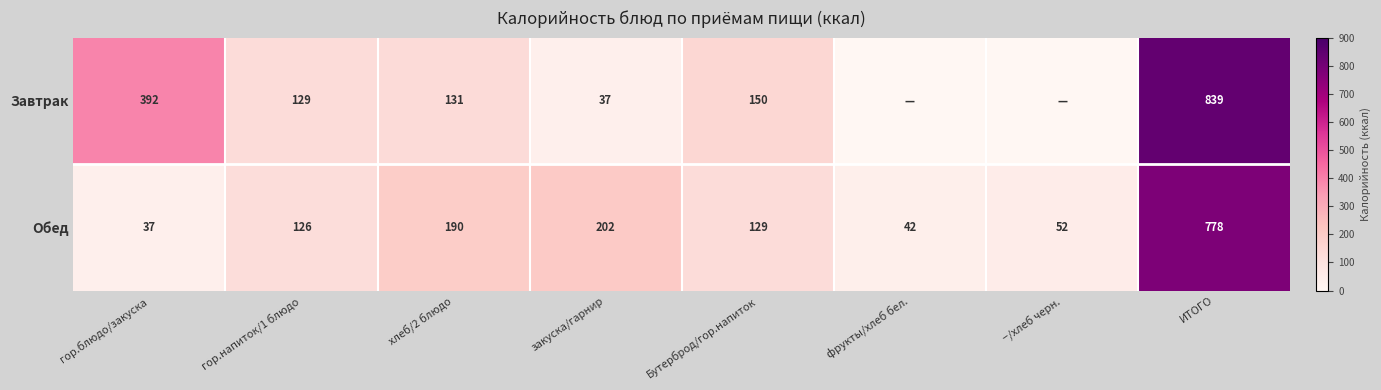

The Завтрак series shows 37 at закуска/гарнир. True or false?

True